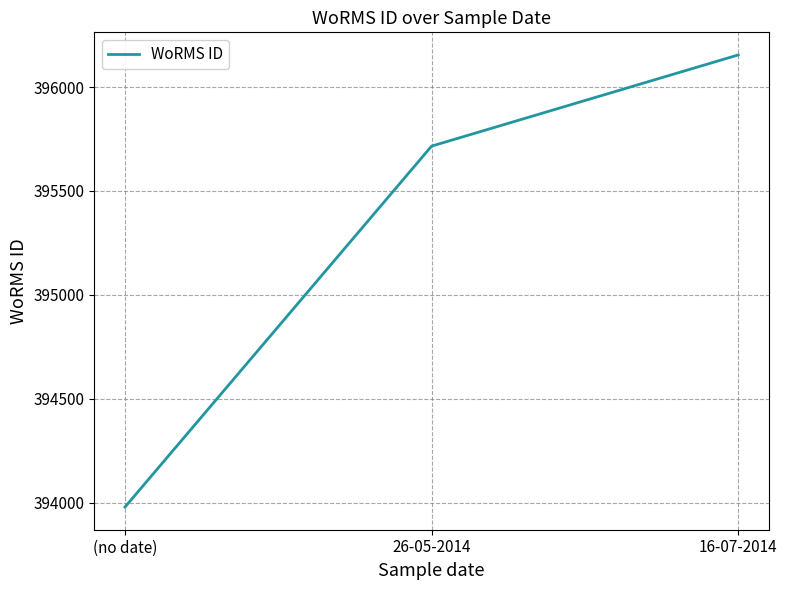

Rank the categories by value from lowest to highest.

(no date), 26-05-2014, 16-07-2014